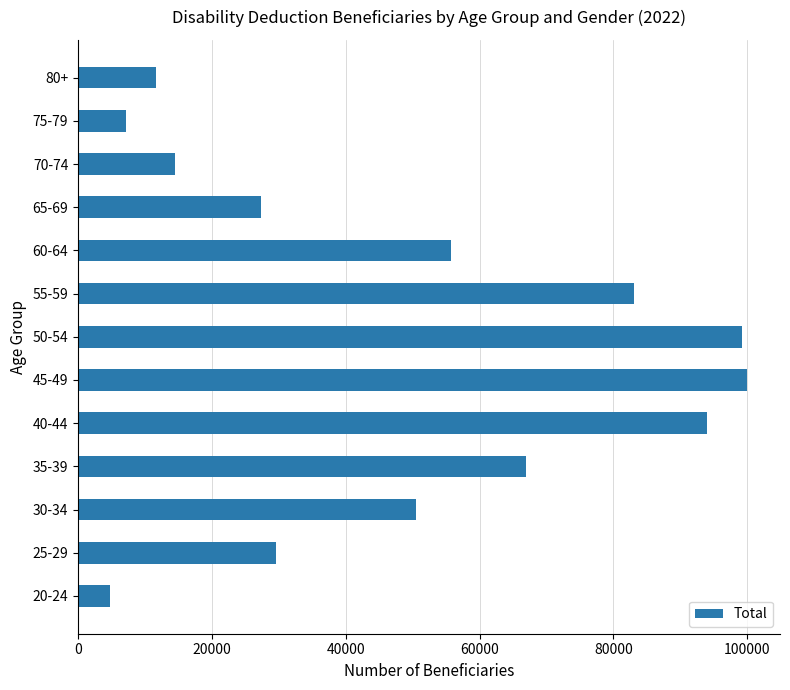

How many values are below 50535?

6